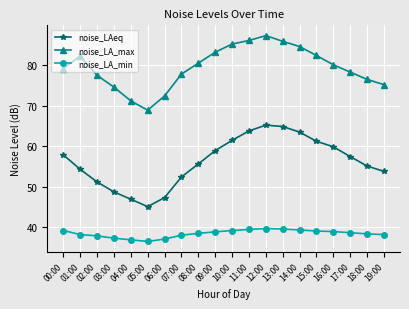

At 18:00, list the series in order from largest to smallest.

noise_LA_max, noise_LAeq, noise_LA_min